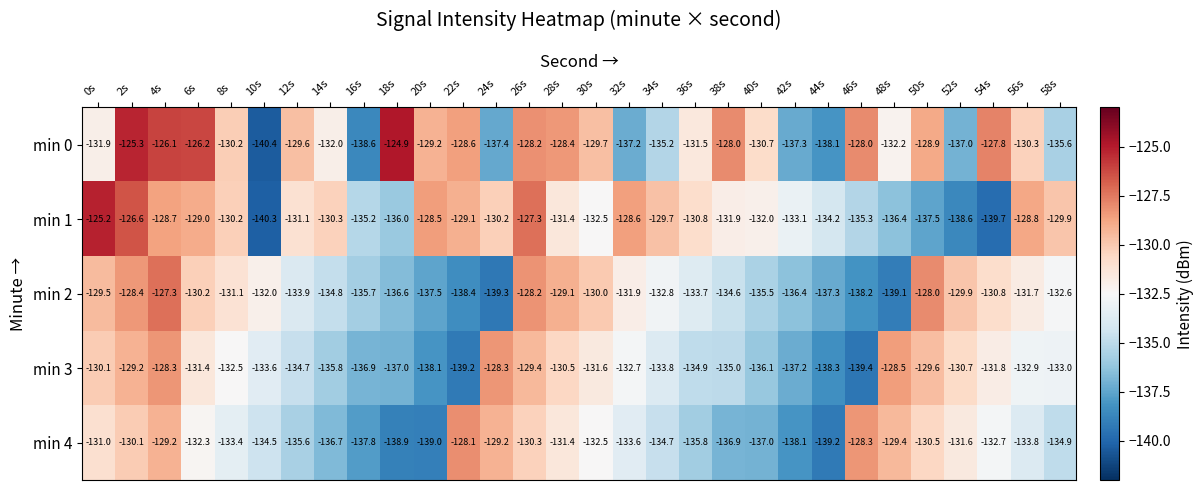

How many data points in min 0 are above -130?

14